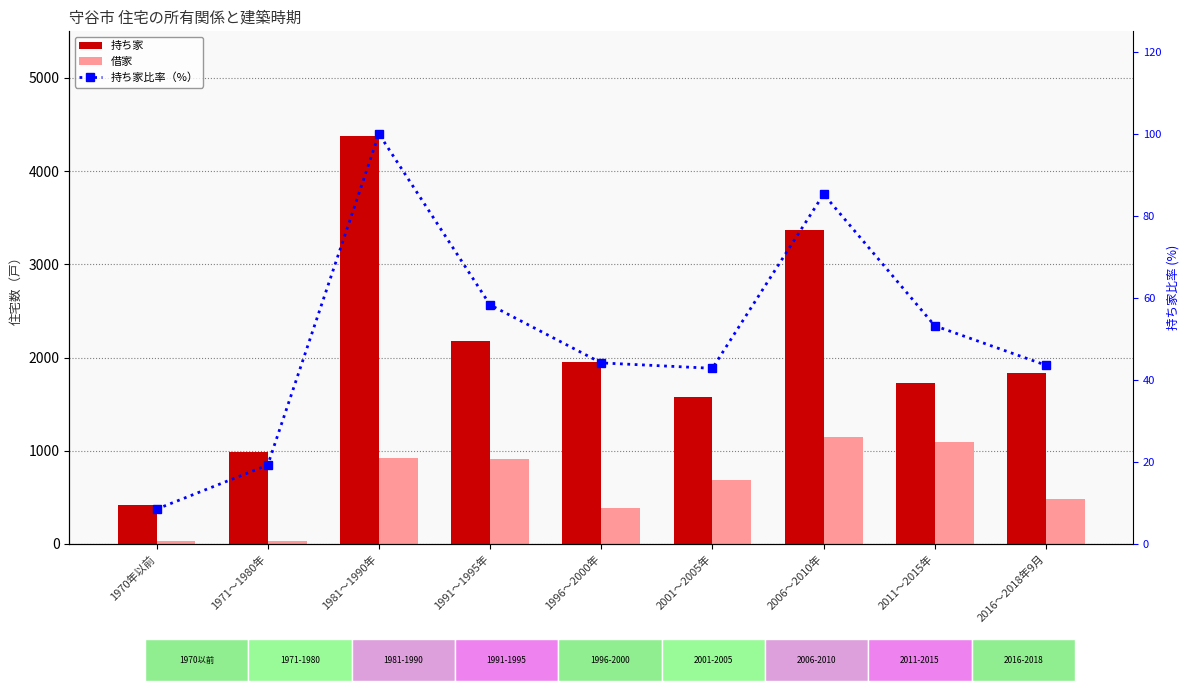

How many series are shown in this chart?

3